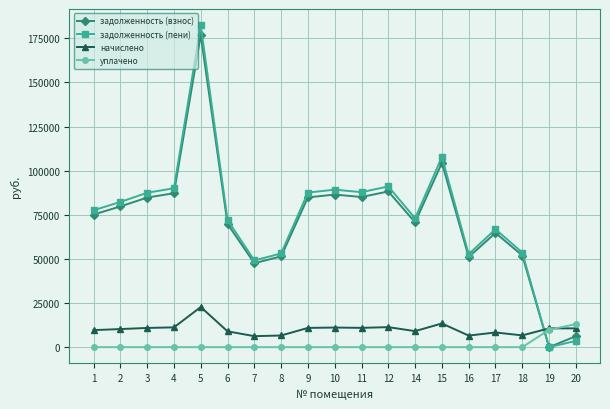

True or false: задолженность (пени) has more than 1 points higher than both neighbors.

True